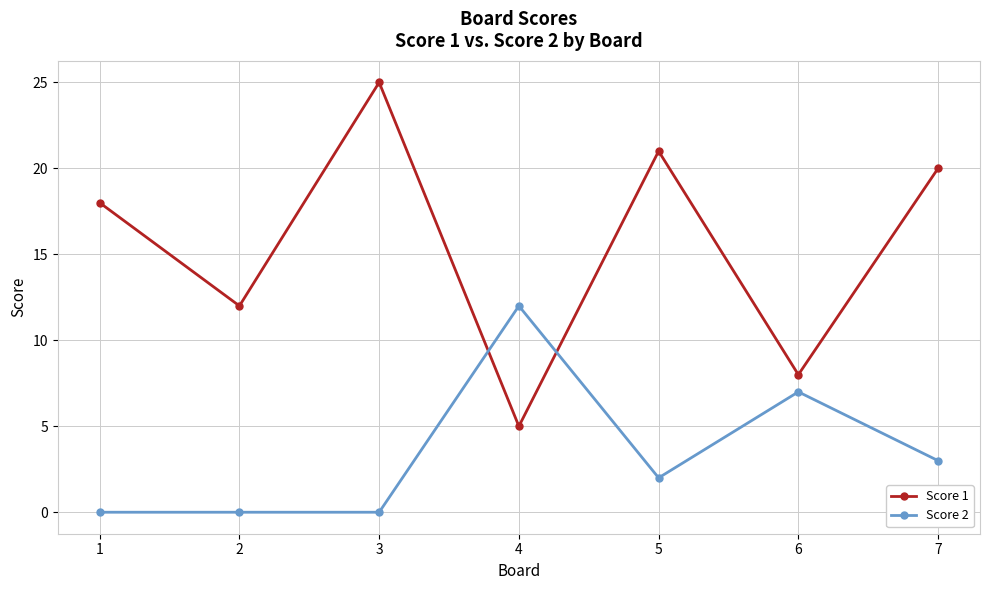

True or false: Score 2 has more than 1 interior local peaks.

True